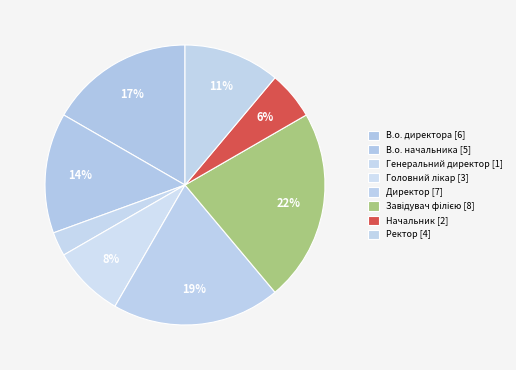

Is Директор the majority of the pie?

No